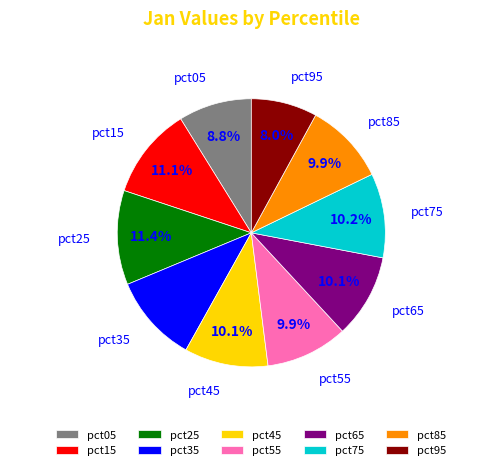

Does any single category account for the majority?

No